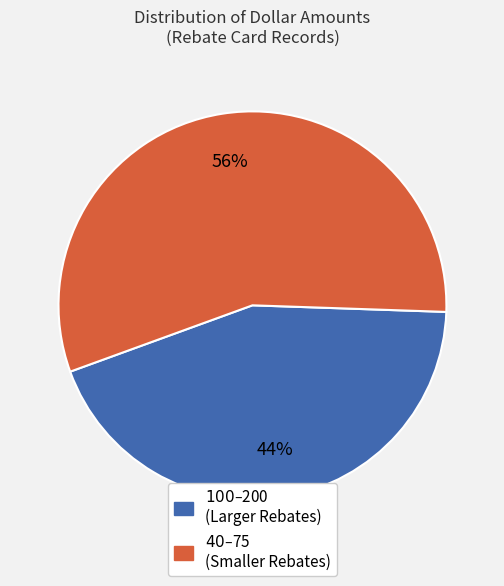

How many segments does this pie chart have?

2